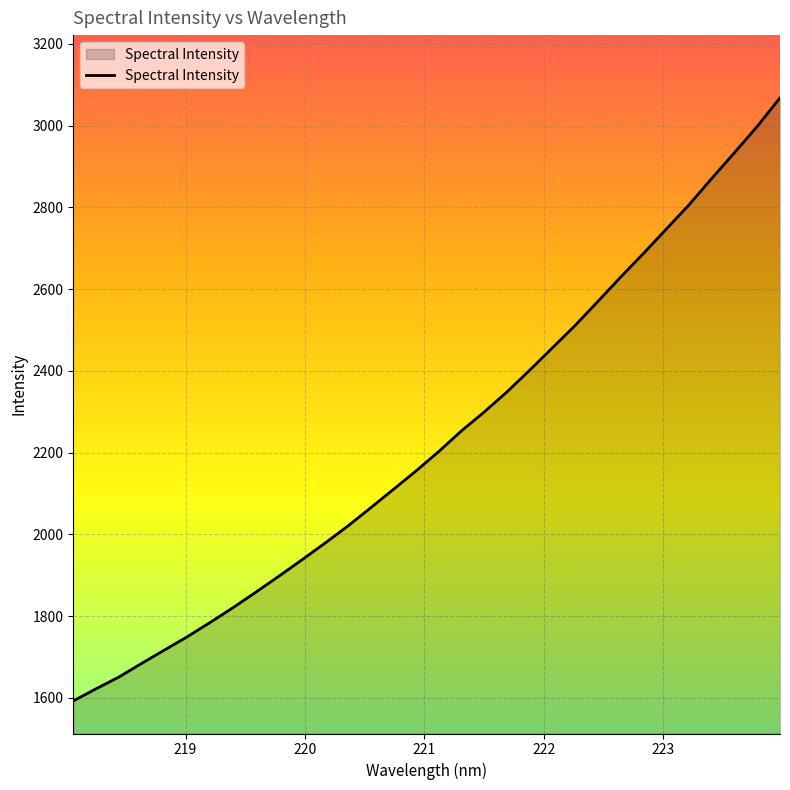

What is the greatest value displayed?

3067.9